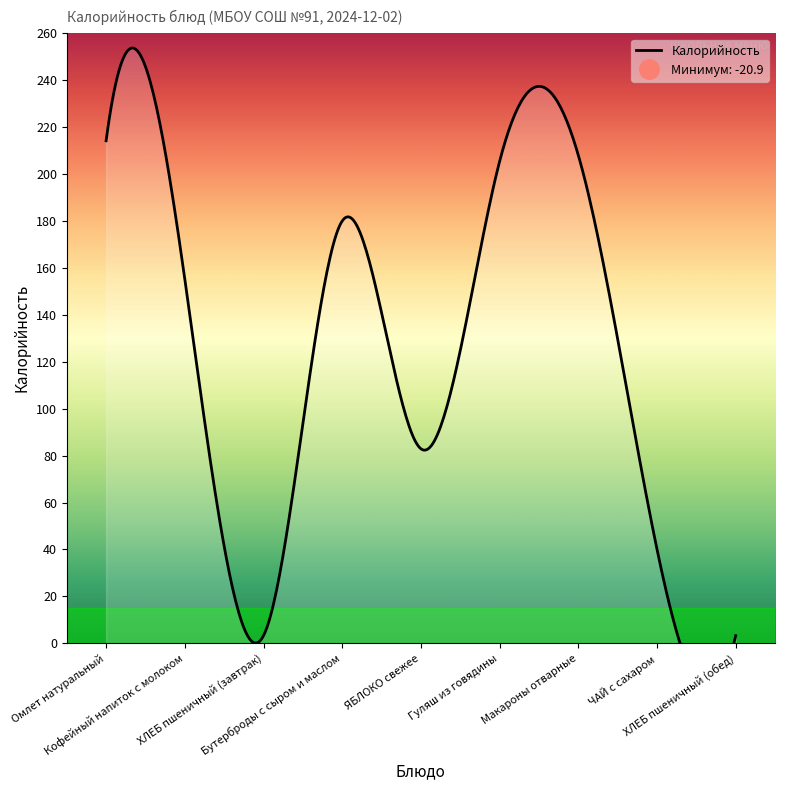

Reading right to left, list all the values displayed in this chart.

ХЛЕБ пшеничный (обед)=3.2	ЧАЙ с сахаром=40.0	Макароны отварные=208.0	Гуляш из говядины=205.4	ЯБЛОКО свежее=82.9	Бутерброды с сыром и маслом=180.0	ХЛЕБ пшеничный (завтрак)=3.2	Кофейный напиток с молоком=155.2	Омлет натуральный=214.2